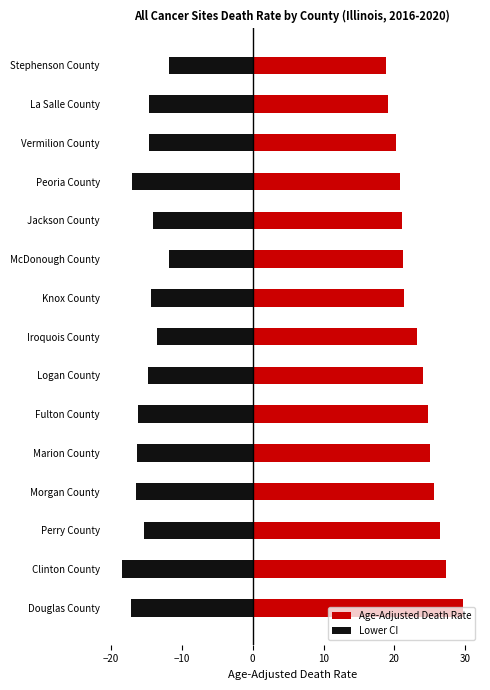

What are all the series names shown in the legend?

Age-Adjusted Death Rate, Lower CI